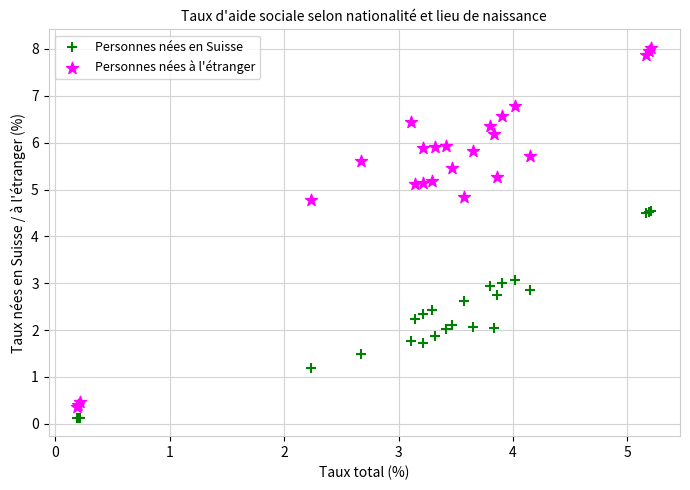

Which series contains the highest Y value?

Personnes nées à l'étranger